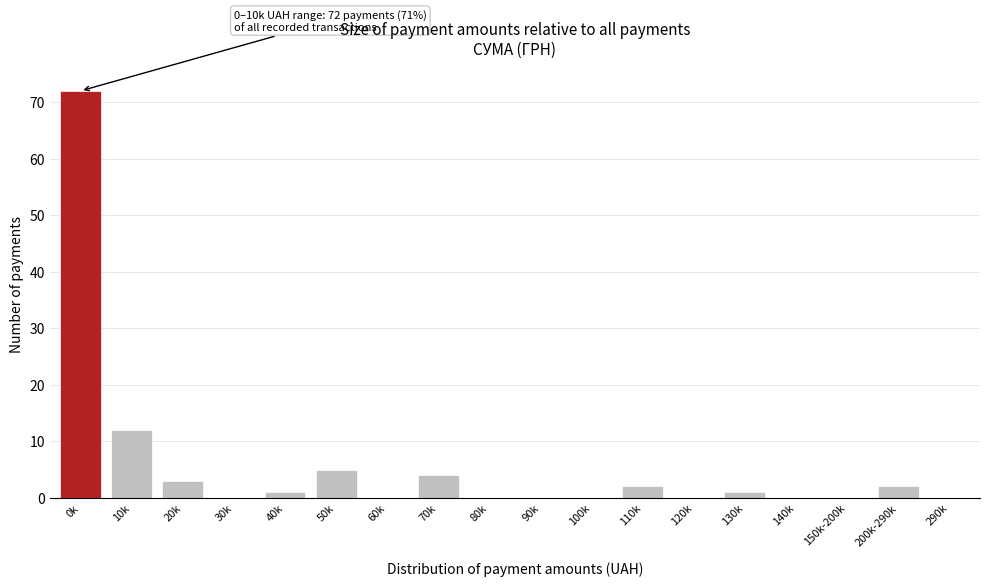

At which category does the chart reach its peak across all series?

0k